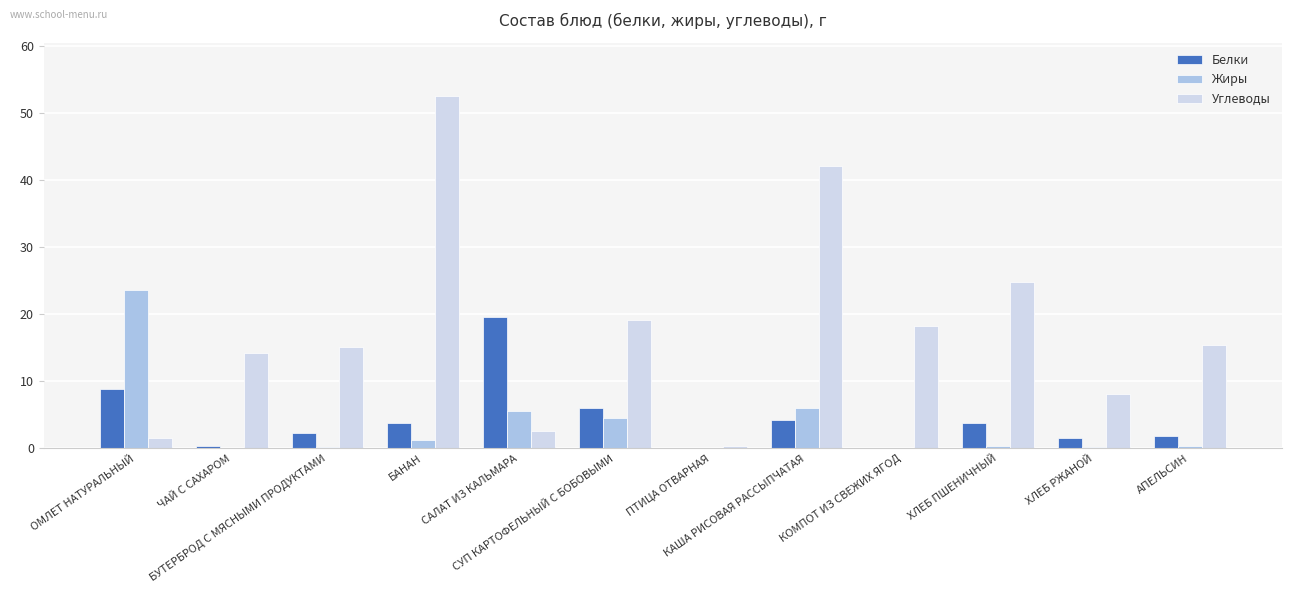

At which category is the sum across all series the highest?

БАНАН